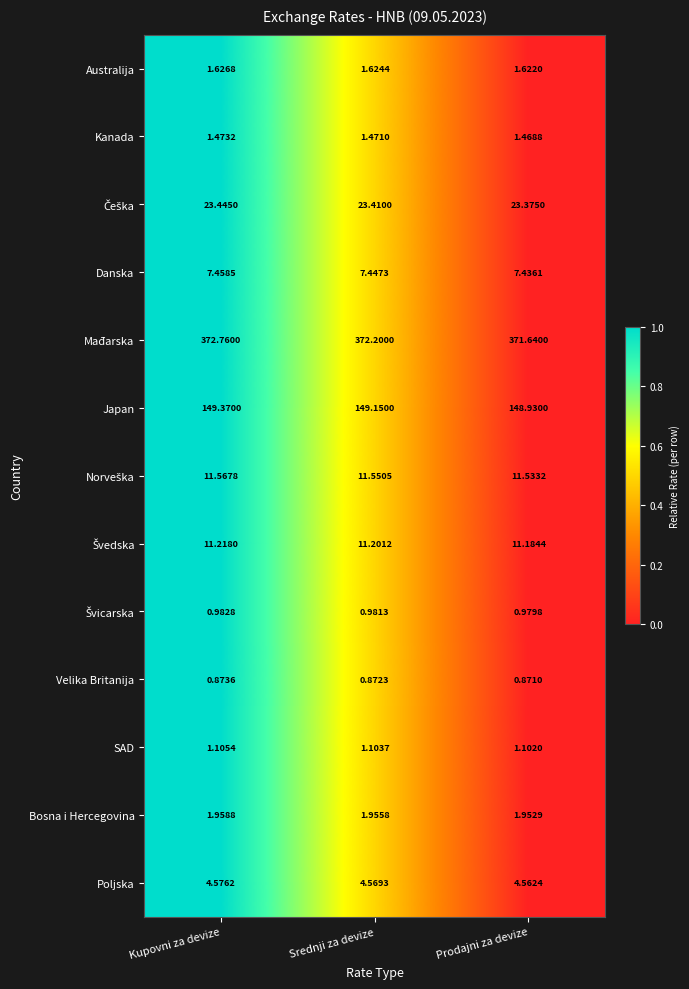

Which series has the largest total across all categories?

Mađarska